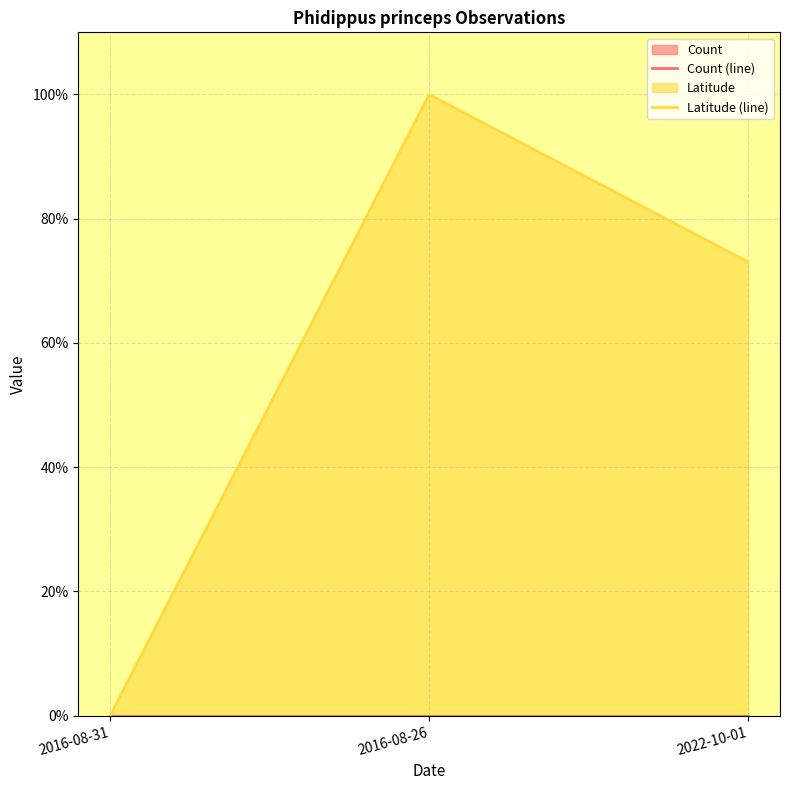

How many data points in Latitude (line) are above 73?

2